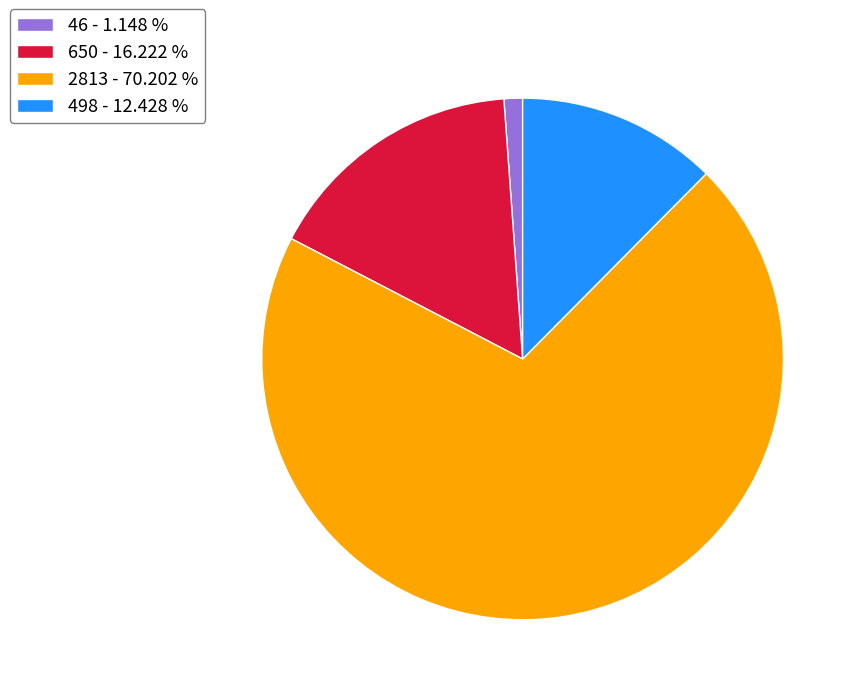

Do 650 - 16.222 % and 2813 - 70.202 % together represent more than half of the pie?

Yes